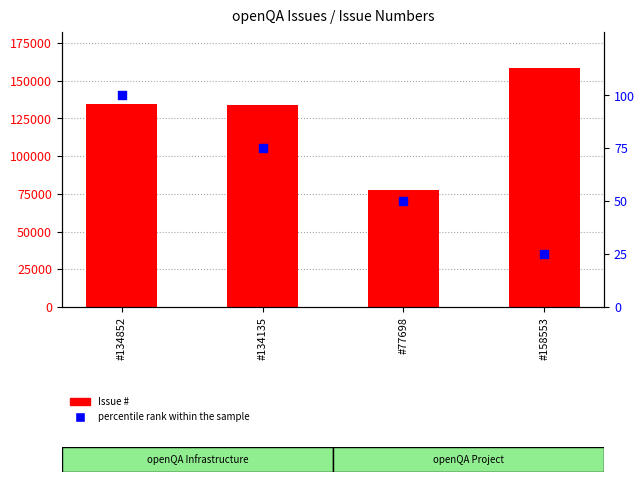

Which series has the largest total across all categories?

Issue #